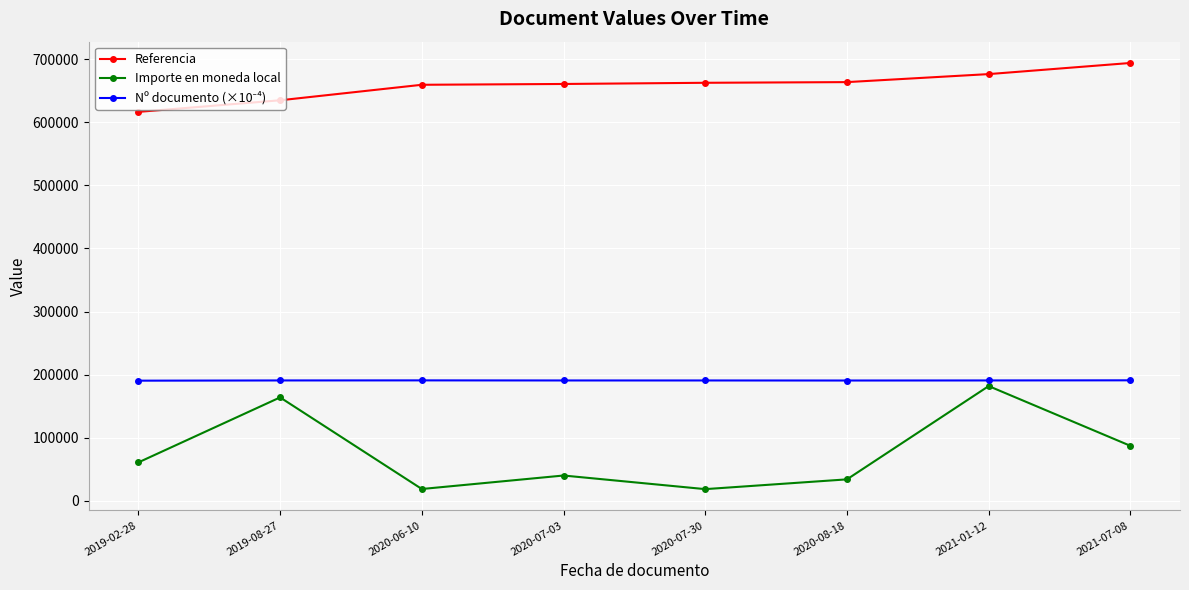

What is the difference between the maximum and second lowest values in the Referencia series?

59194.0